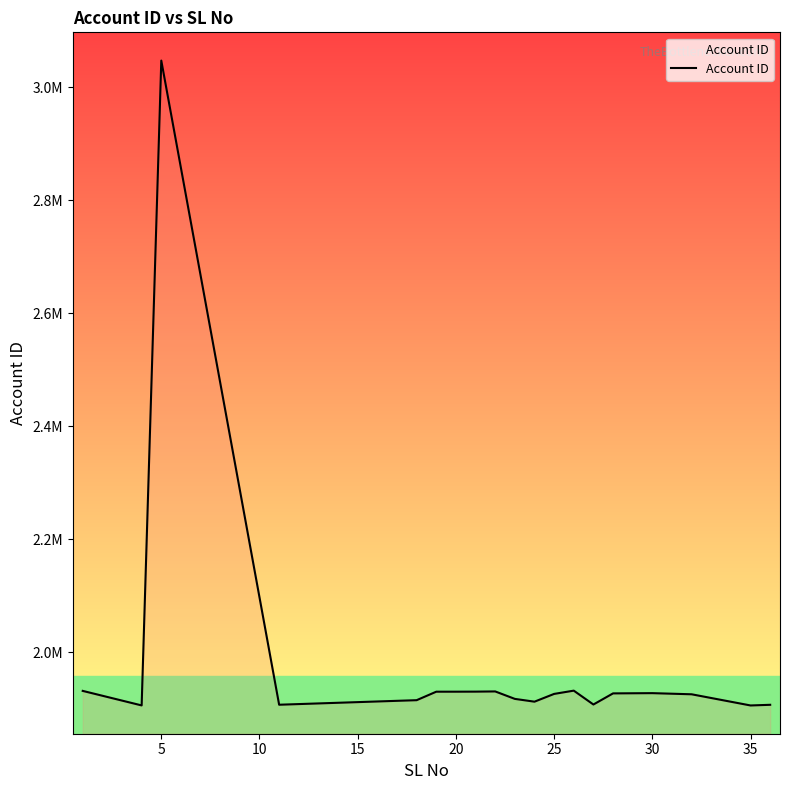

Does the chart have visible grid lines?

No